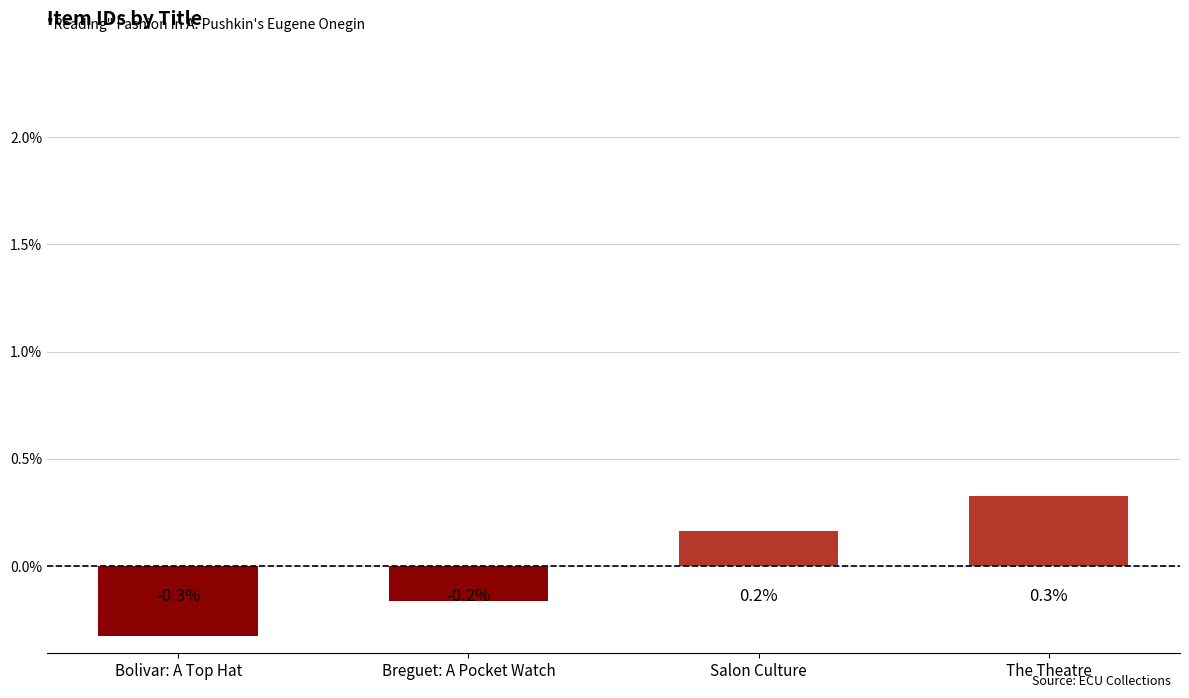

Reading right to left, what are all the values shown in this chart?

0.3	0.2	-0.2	-0.3